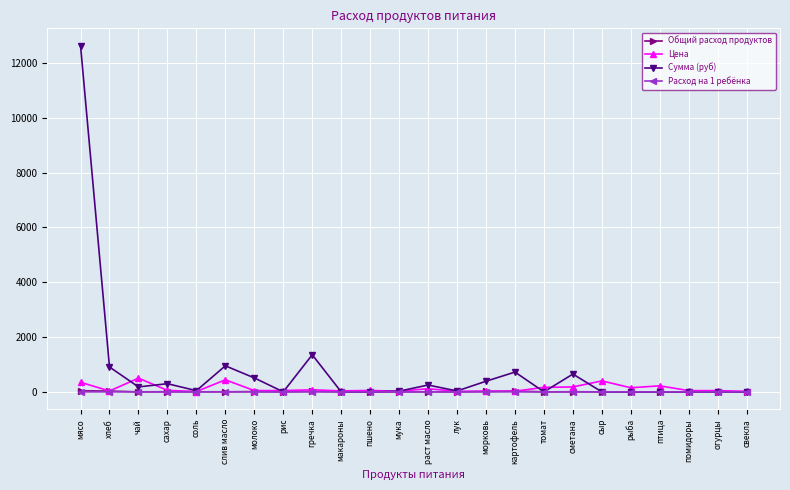

What is the label of the 24th point from the left?

свекла